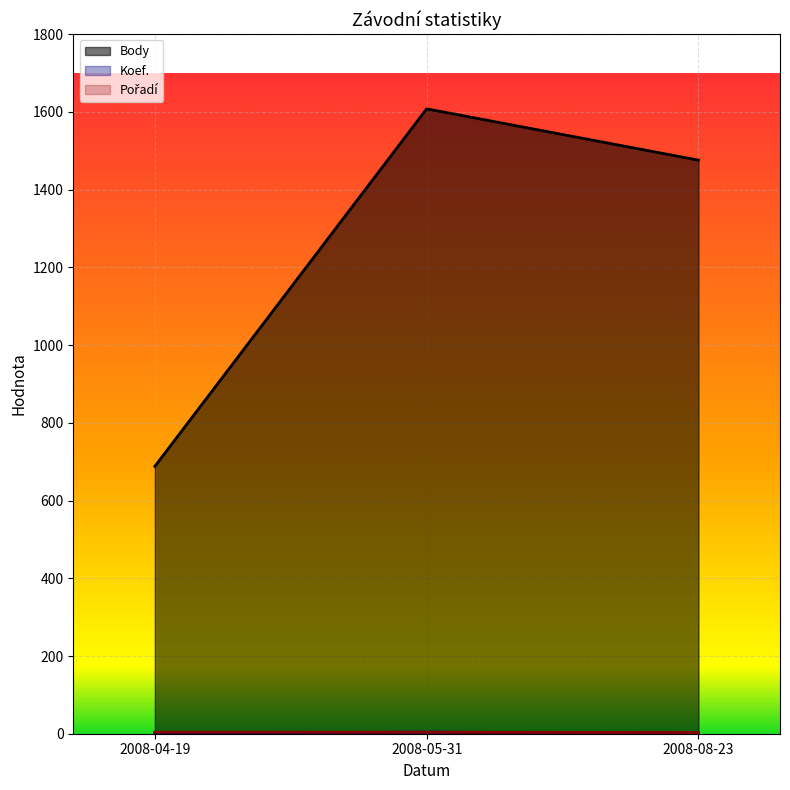

At which category is the sum across all series the highest?

2008-05-31